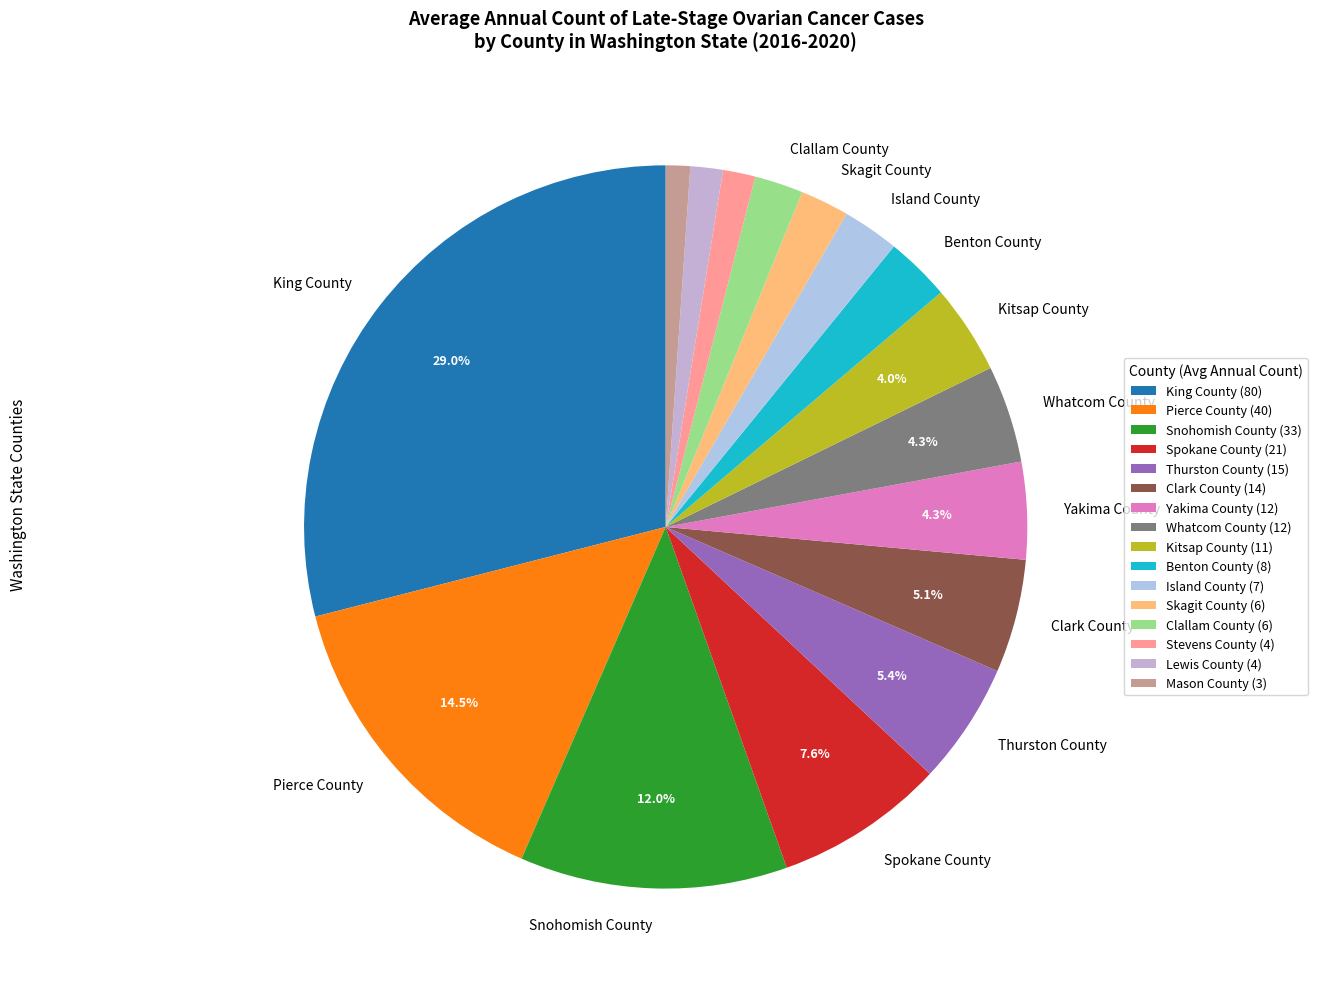

How many slices are in this pie chart?

16